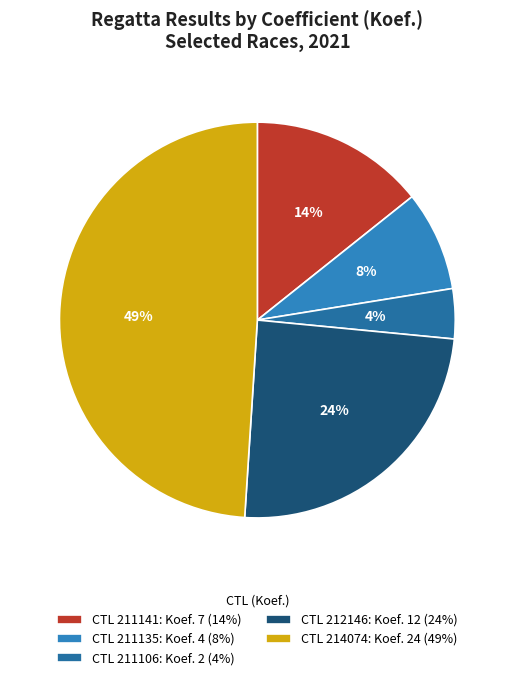

Does any single category account for the majority?

No